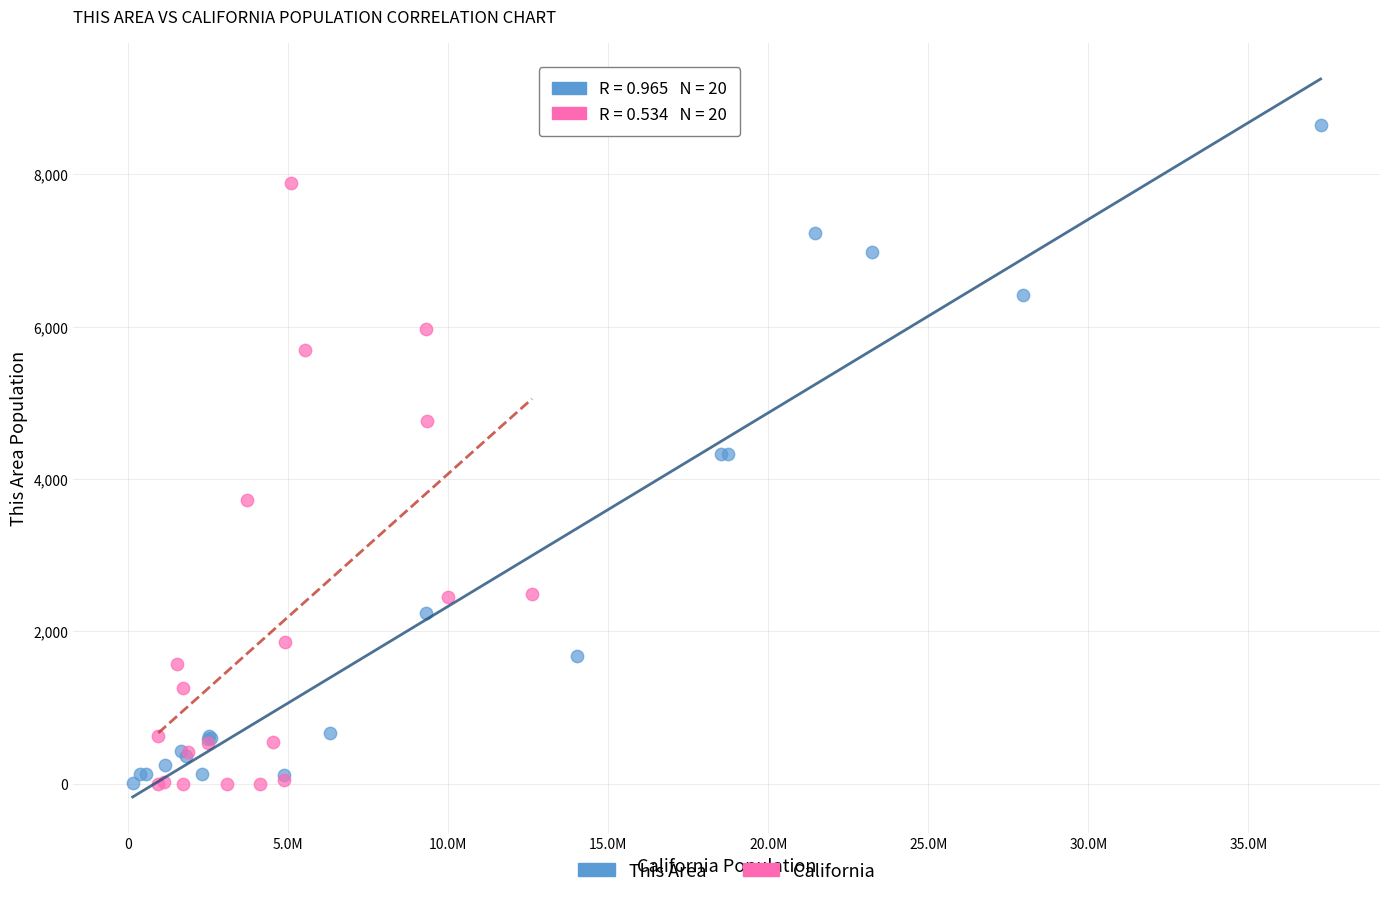

Which series has the largest Y range (max minus min)?

This Area